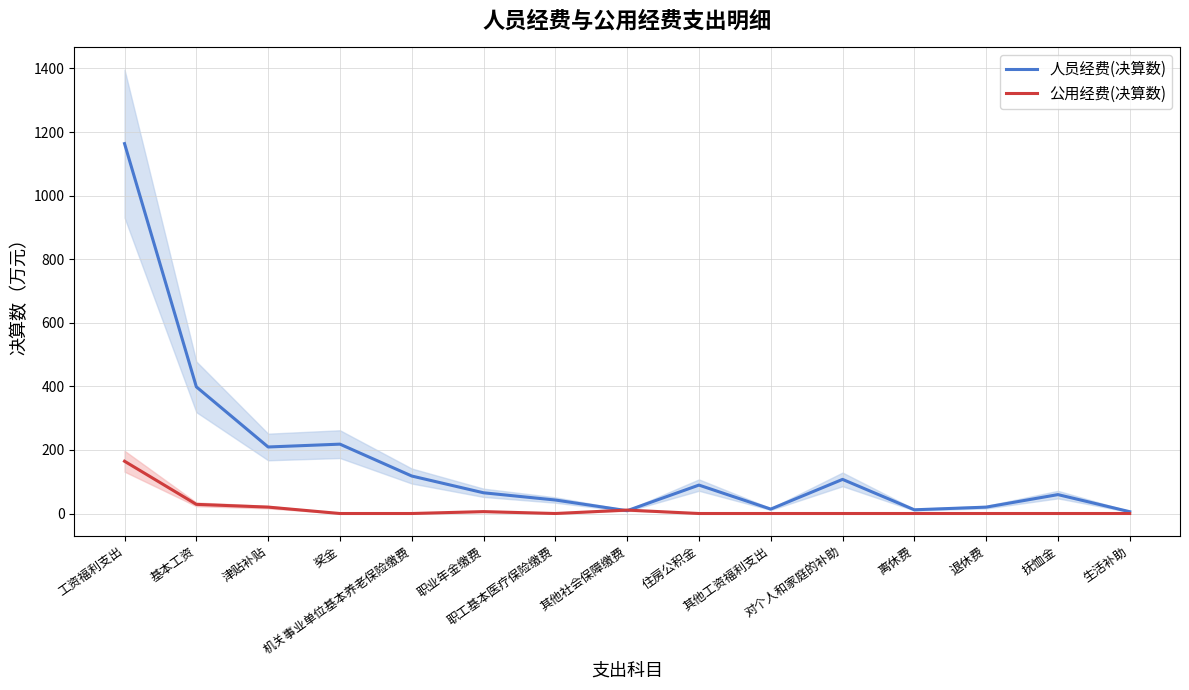

True or false: 人员经费(决算数) has a value of 7.6 at 生活补助.

False